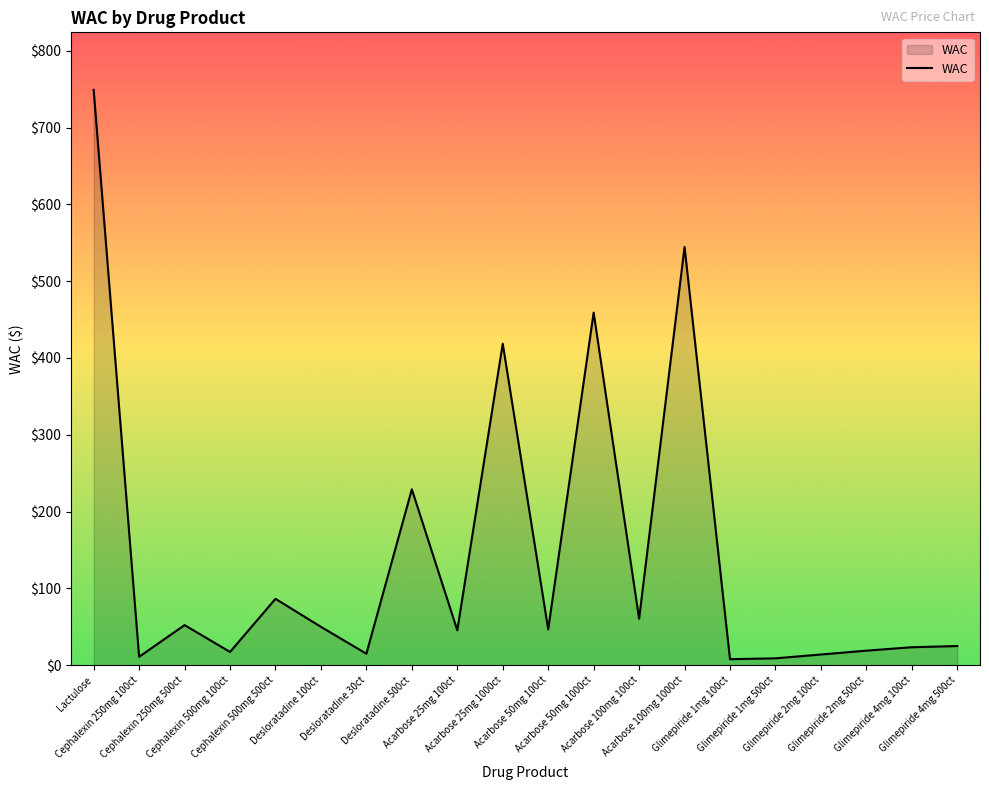

What is the maximum value shown in the chart?

749.0